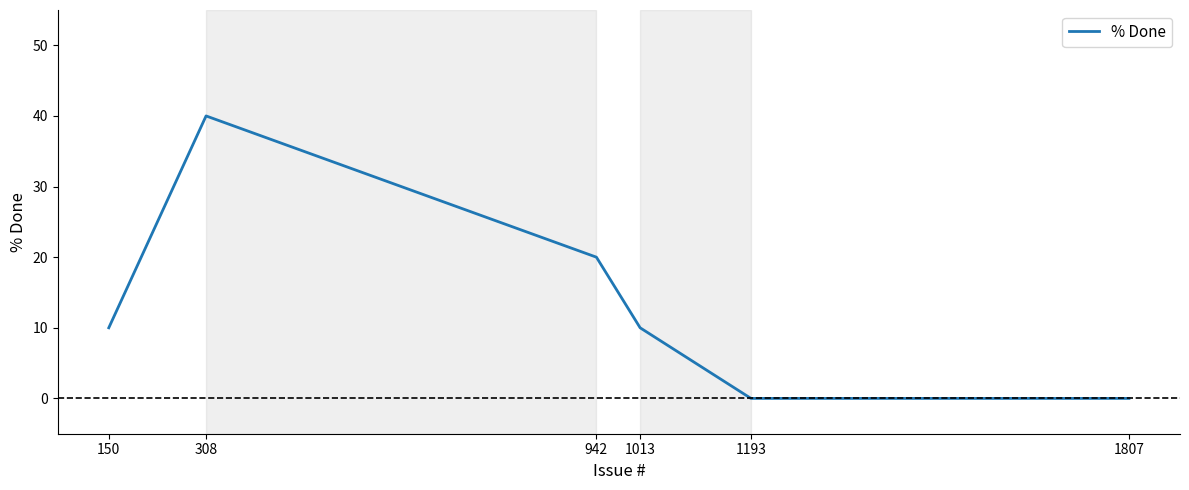

Where is the data nearest to the value 20?

942